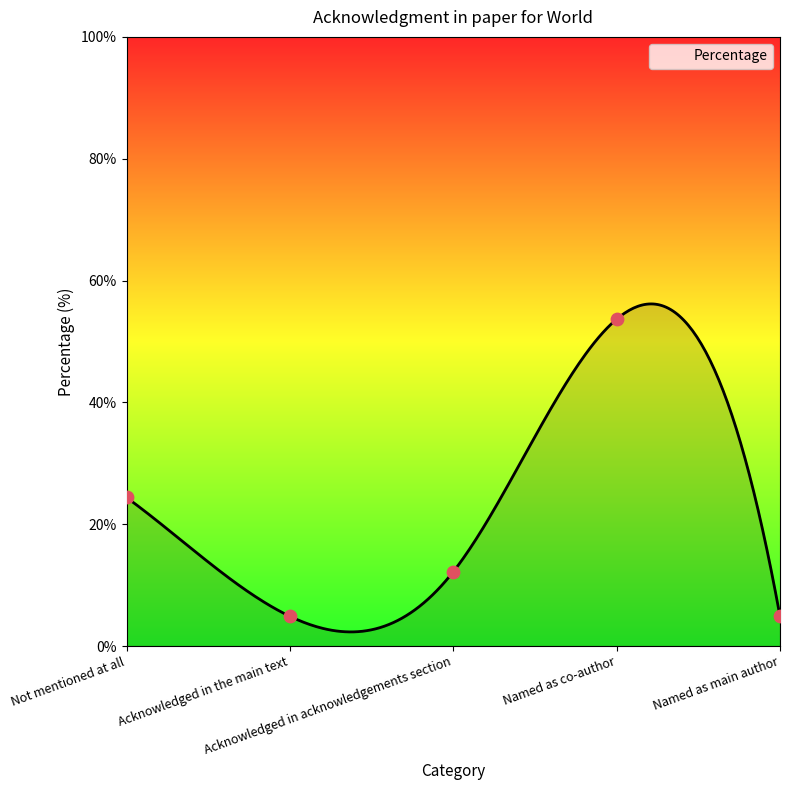

What is the change in value from Acknowledged in the main text to Acknowledged in acknowledgements section?

+7.3